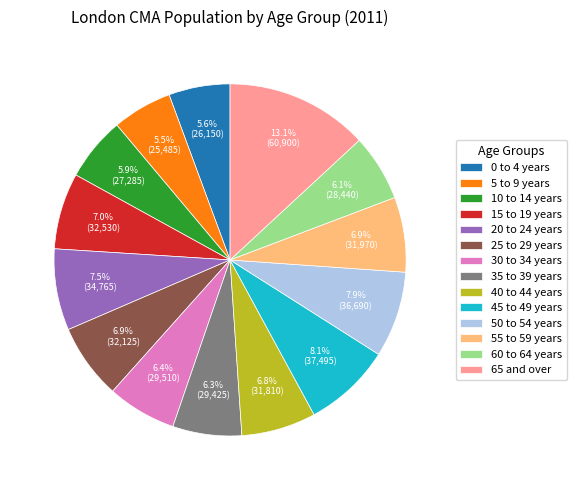

To the nearest percent, what is the combined percentage of 55 to 59 years and 50 to 54 years?

15%